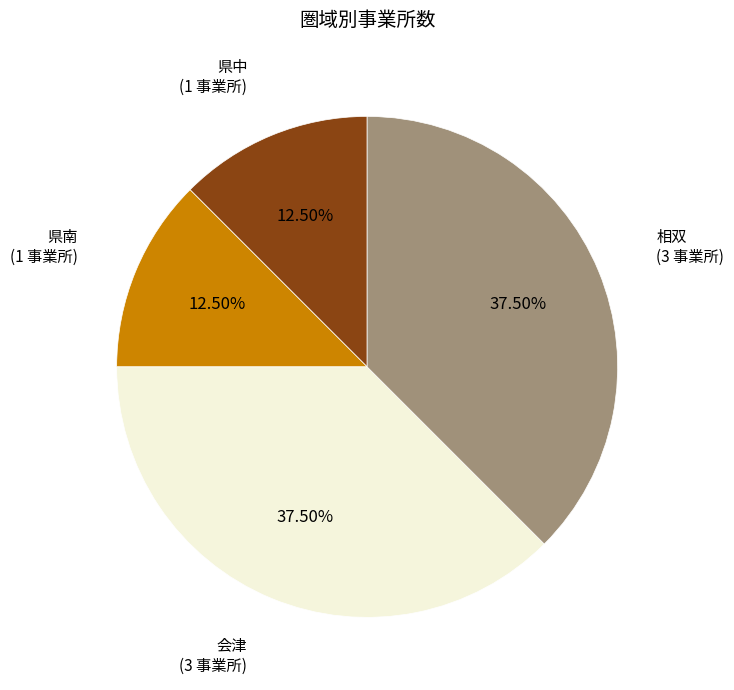

To the nearest percent, what is the average slice percentage?

25%